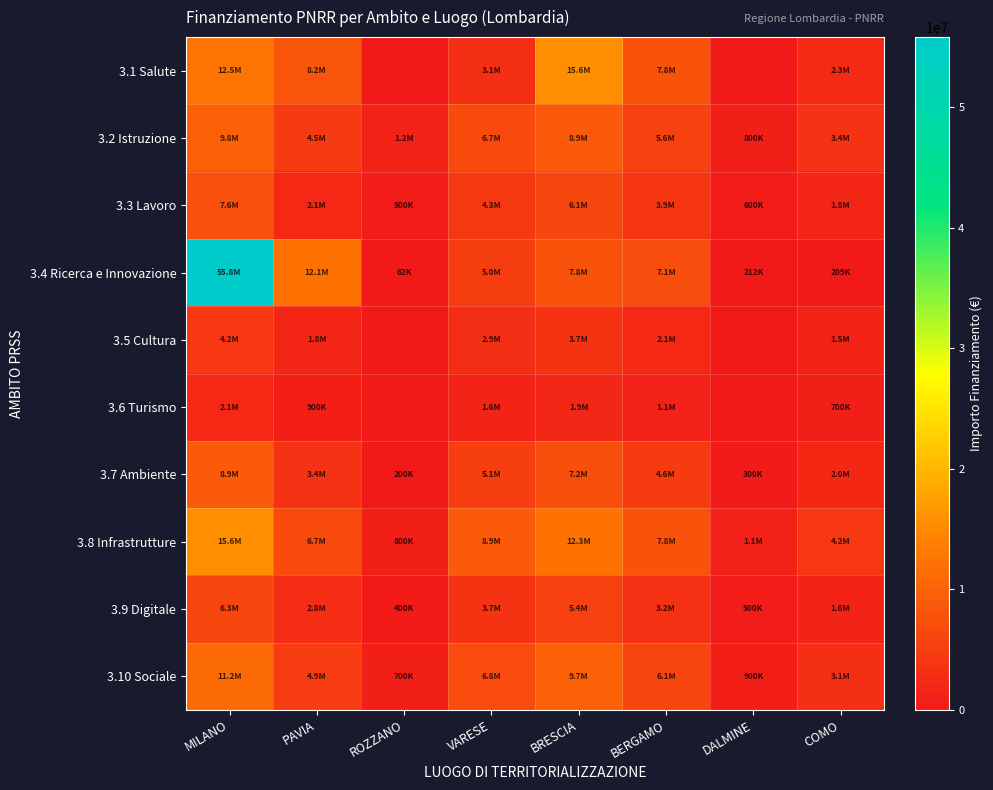

Reading left to right, list all the values displayed in this chart.

3.1 Salute: MILANO=12500000.0	PAVIA=8200000.0	ROZZANO=0.0	VARESE=3100000.0	BRESCIA=15600000.0	BERGAMO=7800000.0	DALMINE=0.0	COMO=2300000.0
3.2 Istruzione: MILANO=9800000.0	PAVIA=4500000.0	ROZZANO=1200000.0	VARESE=6700000.0	BRESCIA=8900000.0	BERGAMO=5600000.0	DALMINE=800000.0	COMO=3400000.0
3.3 Lavoro: MILANO=7600000.0	PAVIA=2100000.0	ROZZANO=500000.0	VARESE=4300000.0	BRESCIA=6100000.0	BERGAMO=3900000.0	DALMINE=600000.0	COMO=1800000.0
3.4 Ricerca e Innovazione: MILANO=55791244.8	PAVIA=12063882.0	ROZZANO=62062.4	VARESE=4956057.0	BRESCIA=7755082.0	BERGAMO=7106300.8	DALMINE=212000.1	COMO=208819.6
3.5 Cultura: MILANO=4200000.0	PAVIA=1800000.0	ROZZANO=0.0	VARESE=2900000.0	BRESCIA=3700000.0	BERGAMO=2100000.0	DALMINE=0.0	COMO=1500000.0
3.6 Turismo: MILANO=2100000.0	PAVIA=900000.0	ROZZANO=0.0	VARESE=1600000.0	BRESCIA=1900000.0	BERGAMO=1100000.0	DALMINE=0.0	COMO=700000.0
3.7 Ambiente: MILANO=8900000.0	PAVIA=3400000.0	ROZZANO=200000.0	VARESE=5100000.0	BRESCIA=7200000.0	BERGAMO=4600000.0	DALMINE=300000.0	COMO=2000000.0
3.8 Infrastrutture: MILANO=15600000.0	PAVIA=6700000.0	ROZZANO=800000.0	VARESE=8900000.0	BRESCIA=12300000.0	BERGAMO=7800000.0	DALMINE=1100000.0	COMO=4200000.0
3.9 Digitale: MILANO=6300000.0	PAVIA=2800000.0	ROZZANO=400000.0	VARESE=3700000.0	BRESCIA=5400000.0	BERGAMO=3200000.0	DALMINE=500000.0	COMO=1600000.0
3.10 Sociale: MILANO=11200000.0	PAVIA=4900000.0	ROZZANO=700000.0	VARESE=6800000.0	BRESCIA=9700000.0	BERGAMO=6100000.0	DALMINE=900000.0	COMO=3100000.0